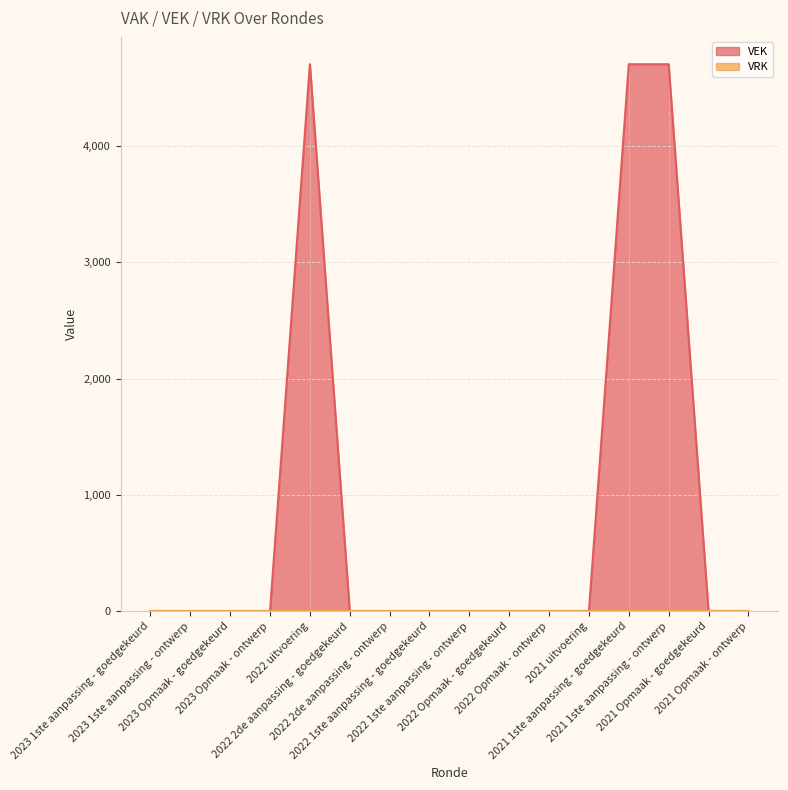

Does the chart have visible grid lines?

Yes